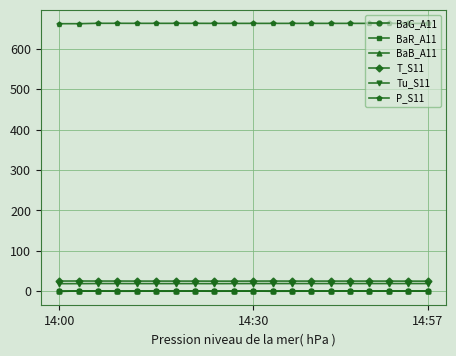

In BaR_A11, how many points are lower than both neighbors (excluding endpoints)?

5